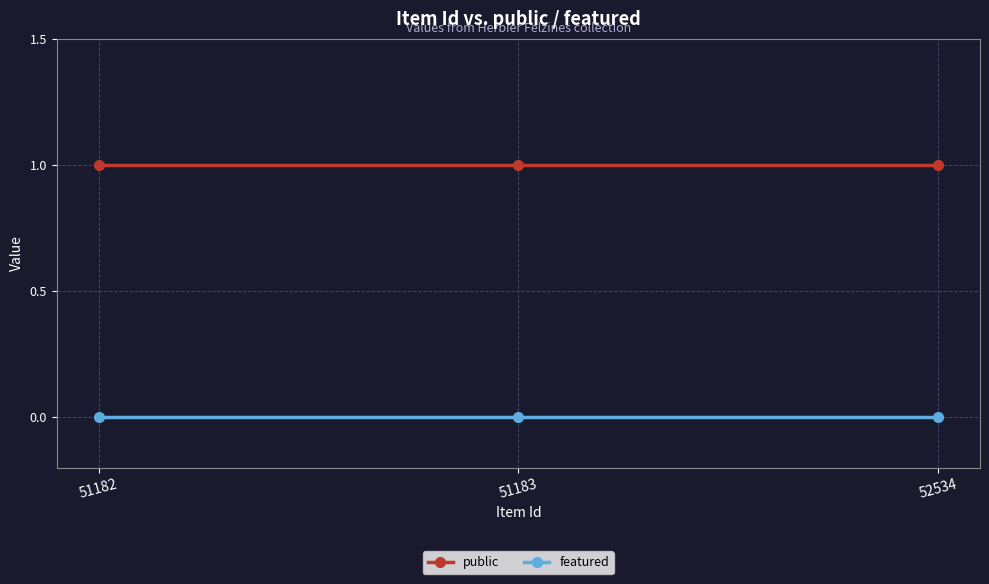

True or false: featured has a value of 0 at 51182.

True